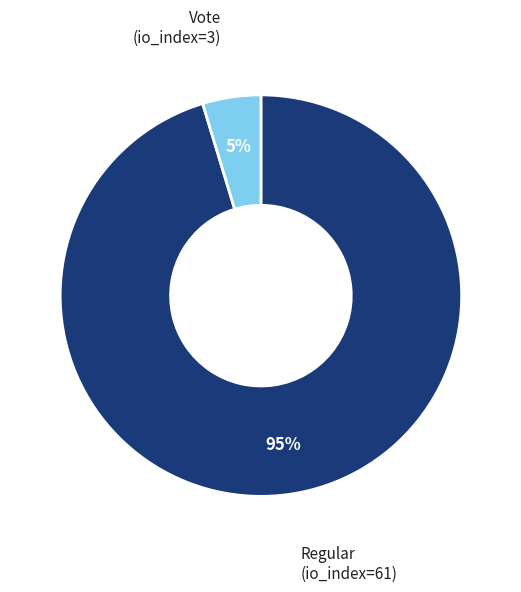

Is there a majority slice in this chart?

Yes